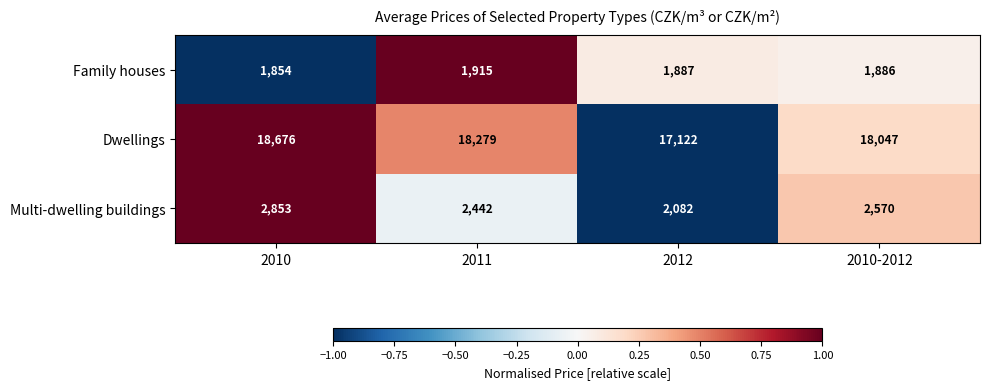

List the series in order of their peak value, lowest first.

Family houses, Multi-dwelling buildings, Dwellings